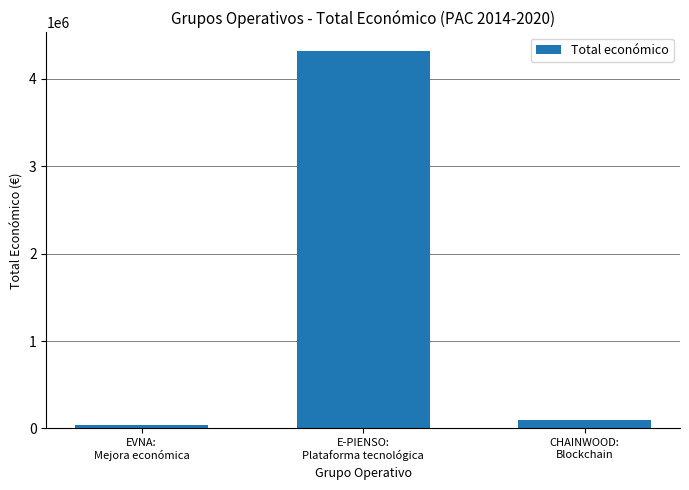

List the labels in order of value, smallest first.

EVNA:
Mejora económica, CHAINWOOD:
Blockchain, E-PIENSO:
Plataforma tecnológica